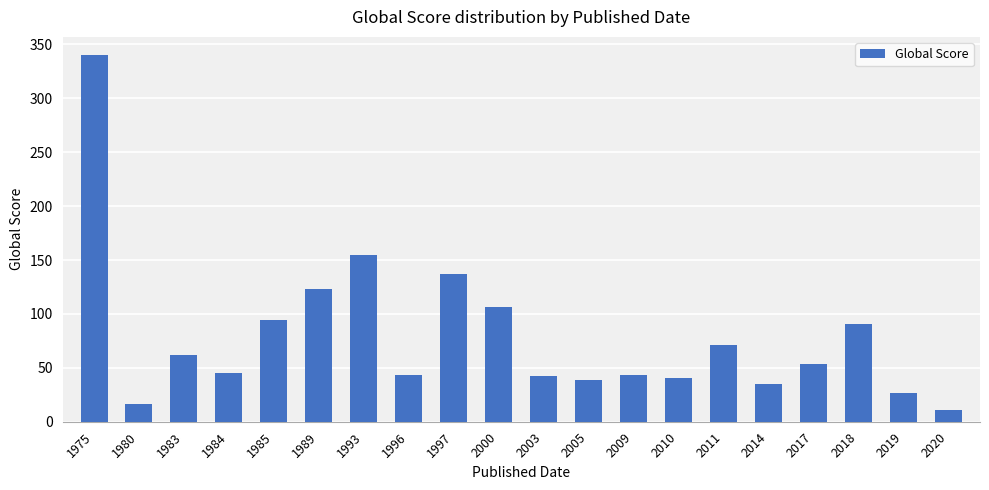

What is the value of the 10th bar from the left?

106